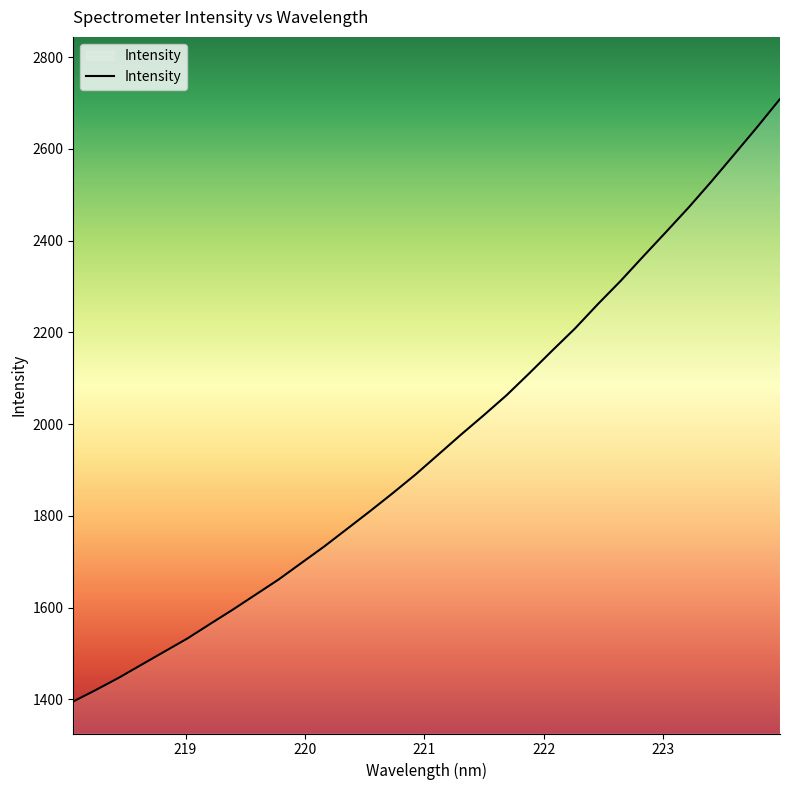

What is the maximum value shown in the chart?

2709.0